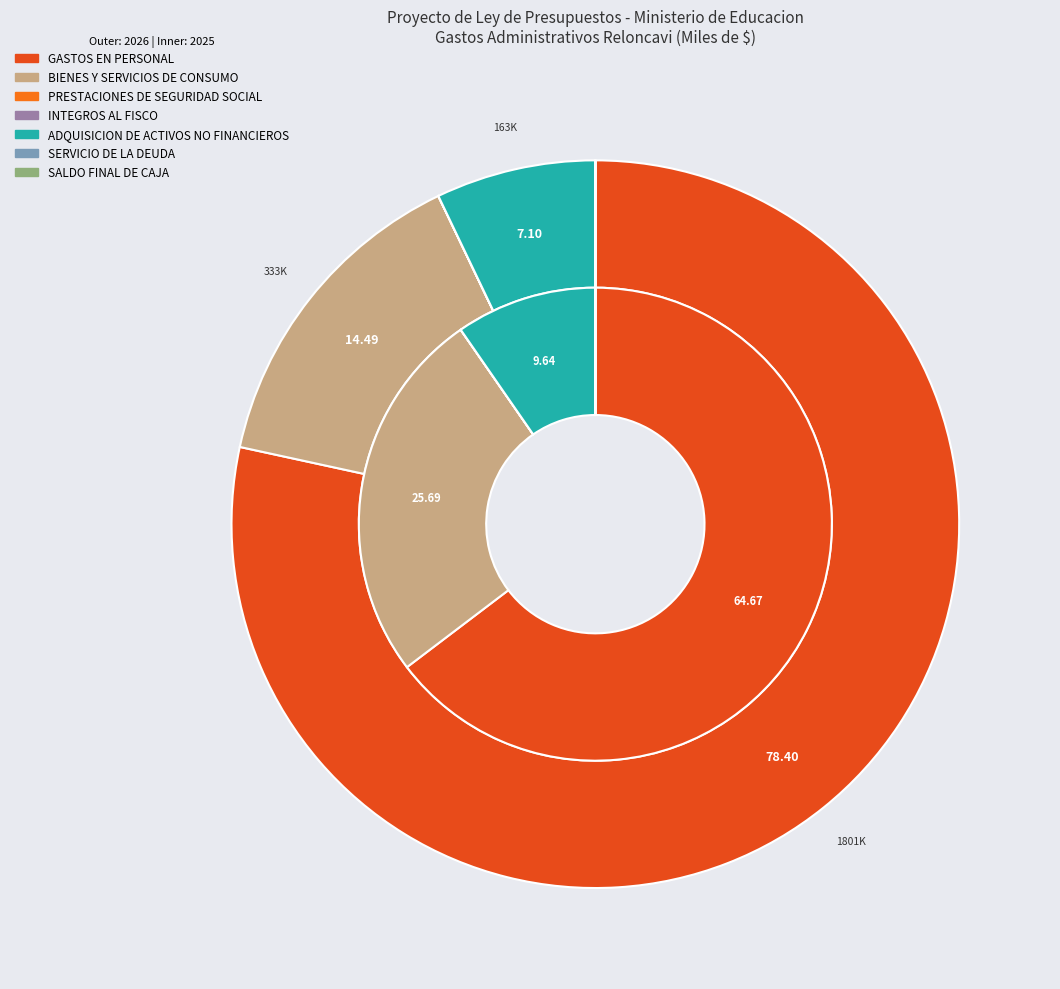

To the nearest percent, what is the combined percentage of 3 and values_2025?

65%